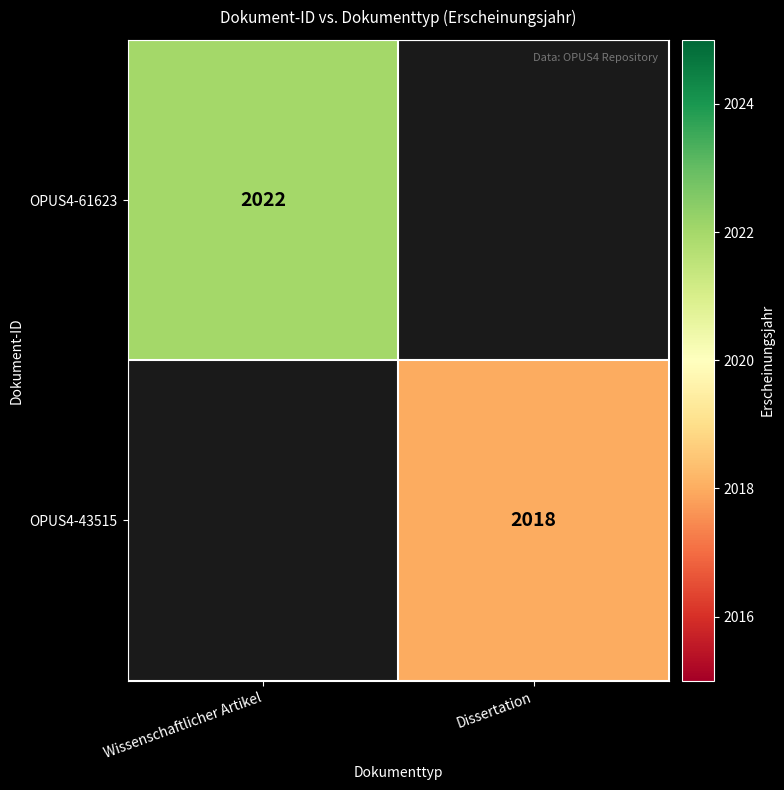

Count the number of categories in the chart.

2